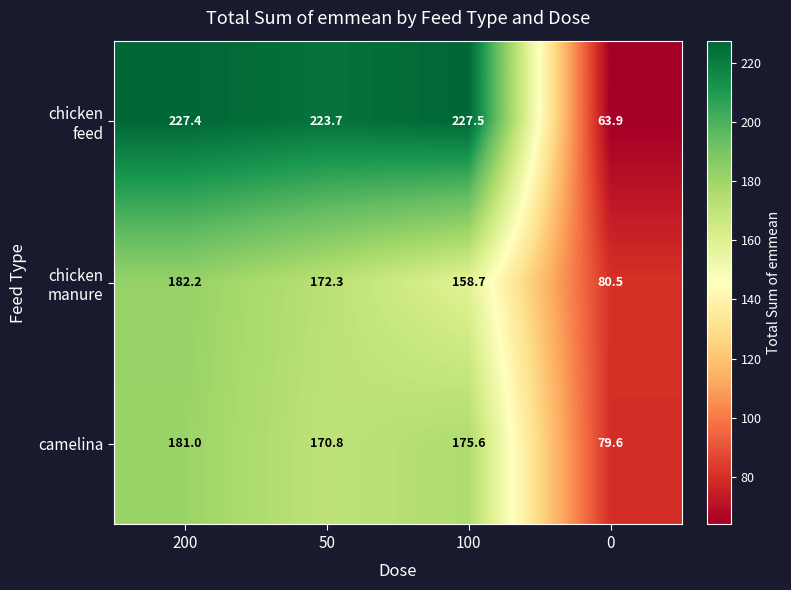

Where does the camelina series first go above 175?

200